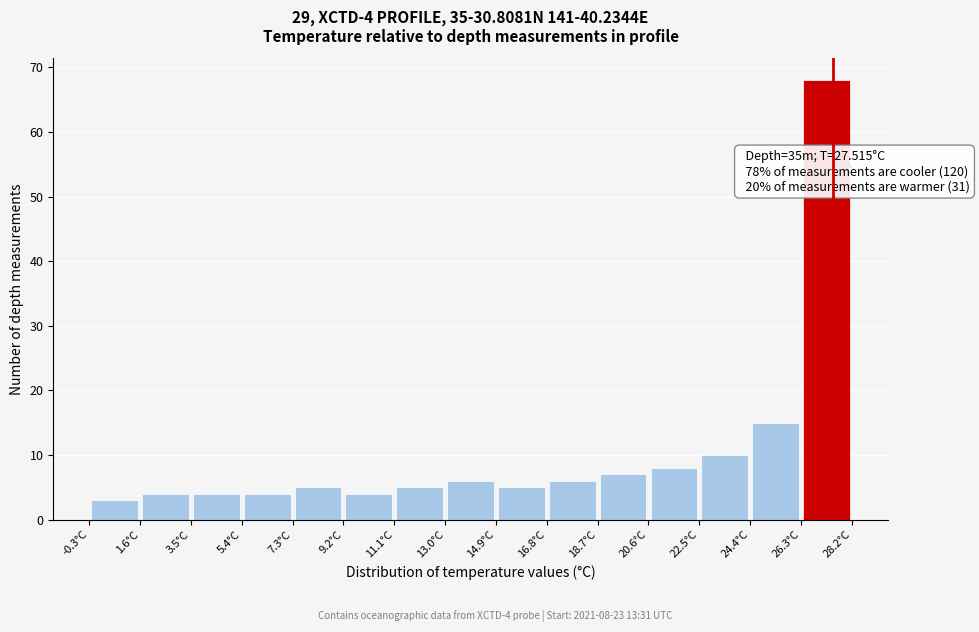

Over which range of the x-axis is the bar tallest?

26.4 to 28.2